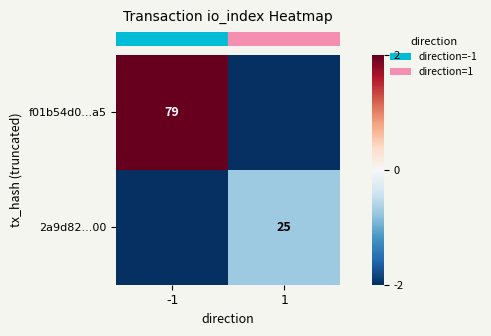

What is the approximate value of row_1 at -1?

-2.0